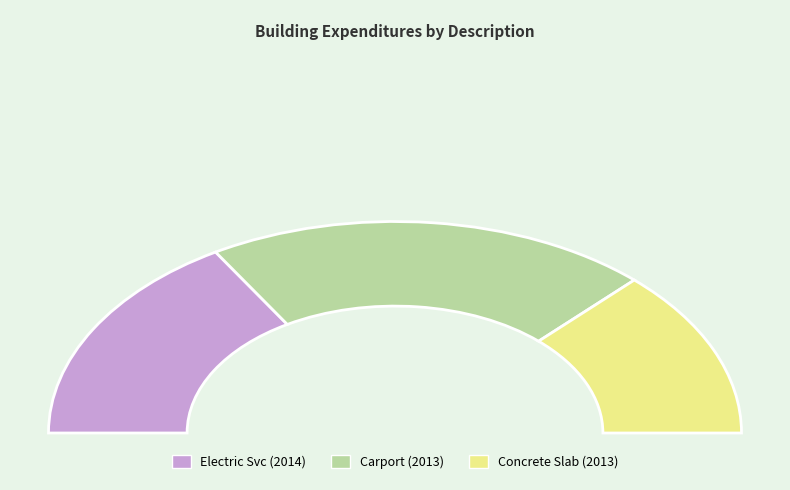

Is the sum of CONCRETE SLAB-NURF BLDG and INSTALL ELECTRIC SVC NURF 0 greater than half?

Yes